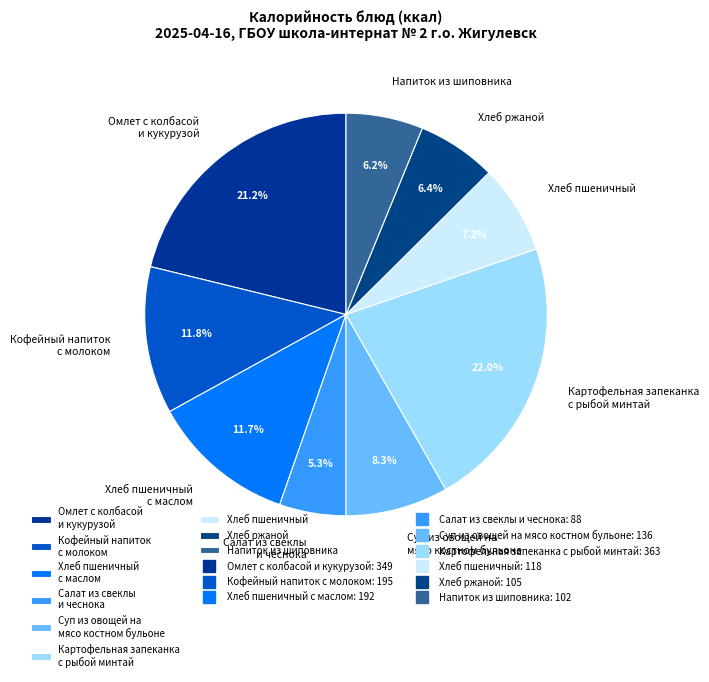

Count the number of slices in the pie.

9